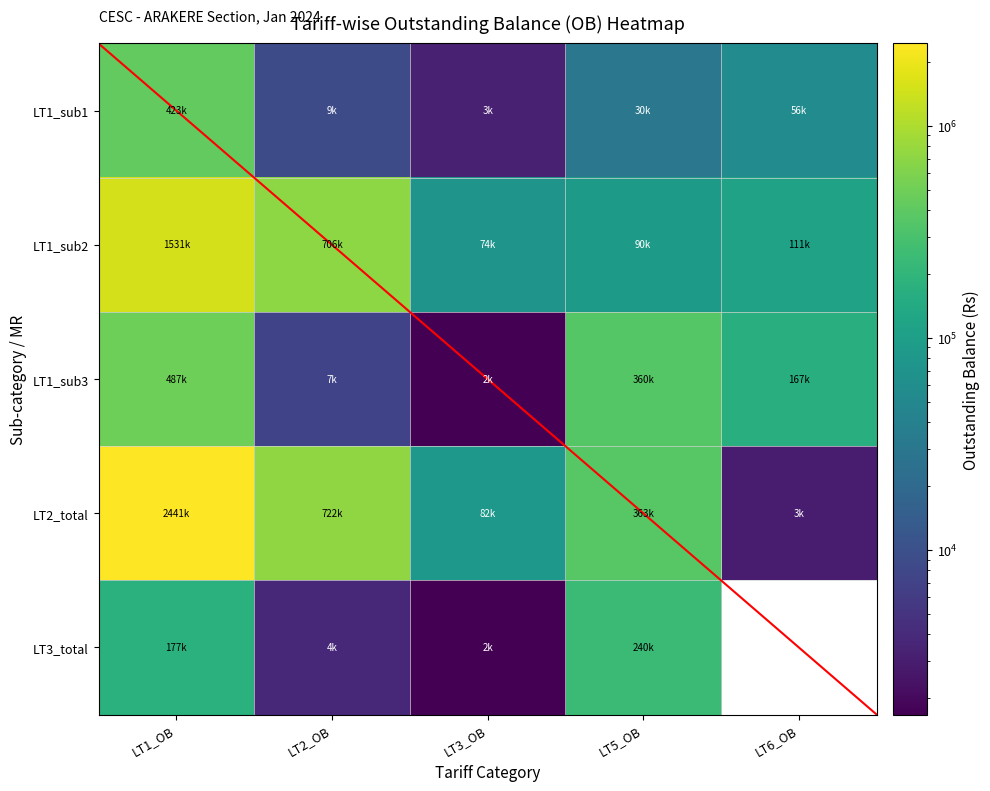

At which label does LT5_OB first exceed 239631?

2